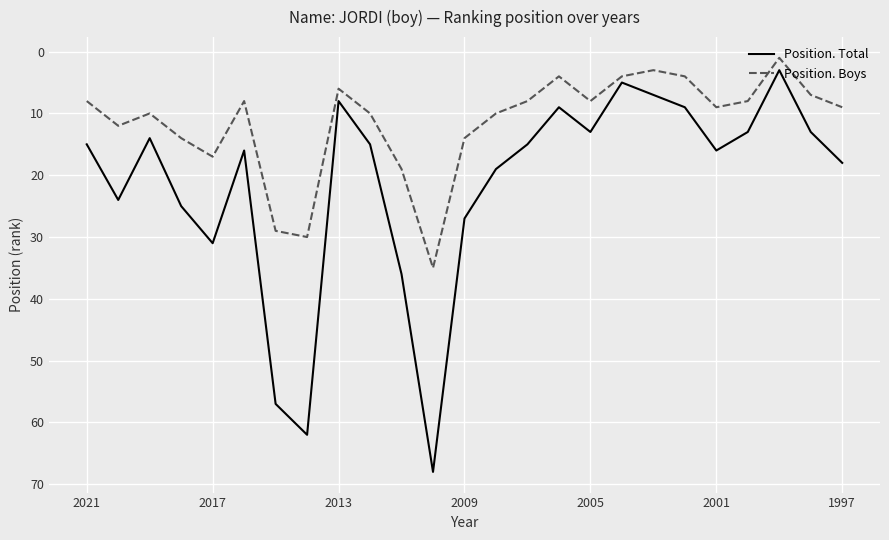

What is the greatest value displayed?

68